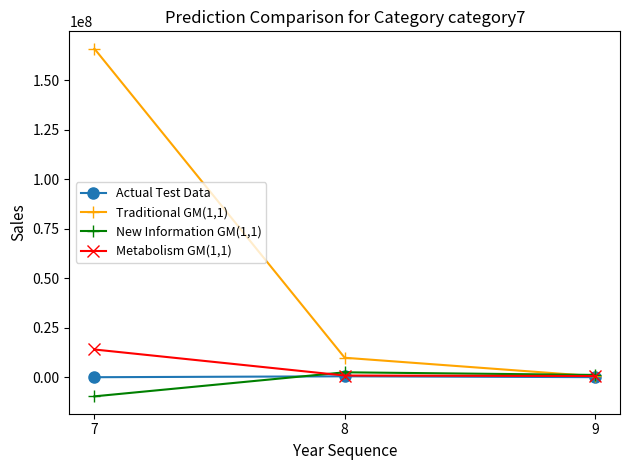

Which series has the largest total across all categories?

Traditional GM(1,1)